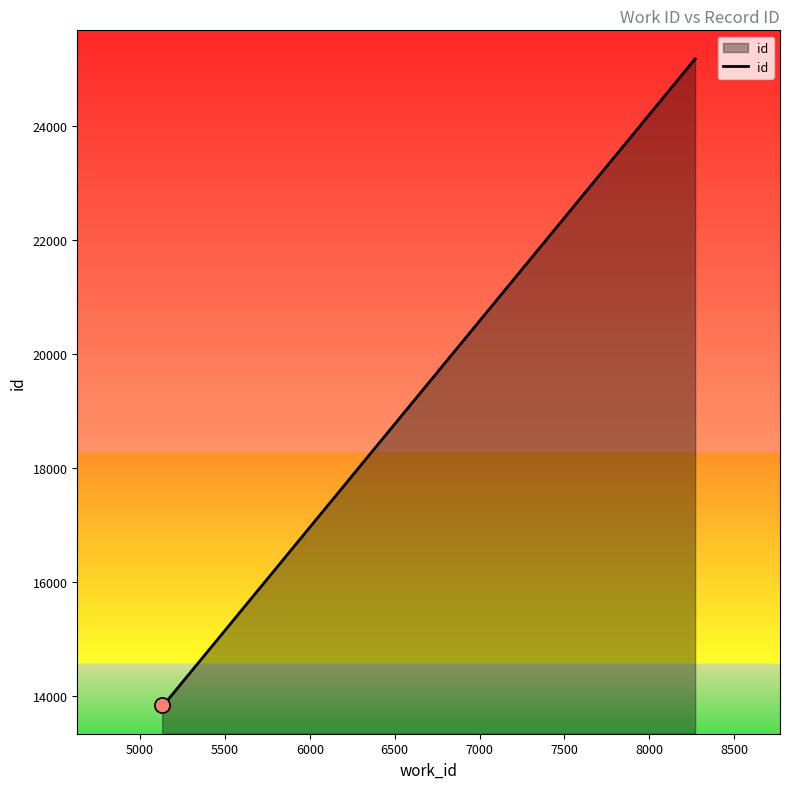

What is the smallest value displayed?

13847